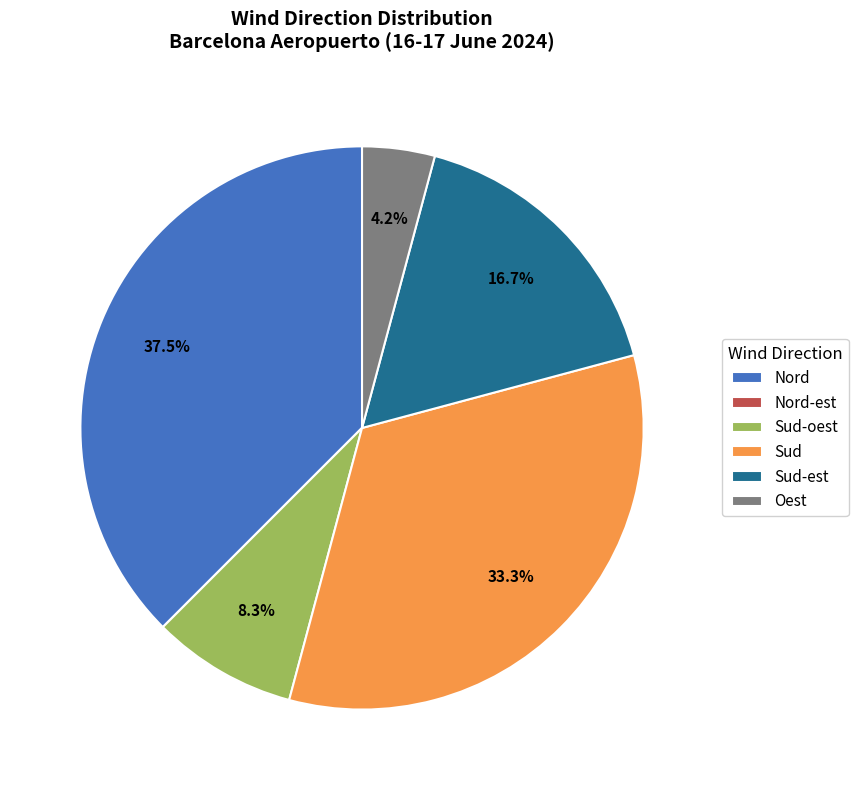

Which category has the biggest portion of the pie?

Nord